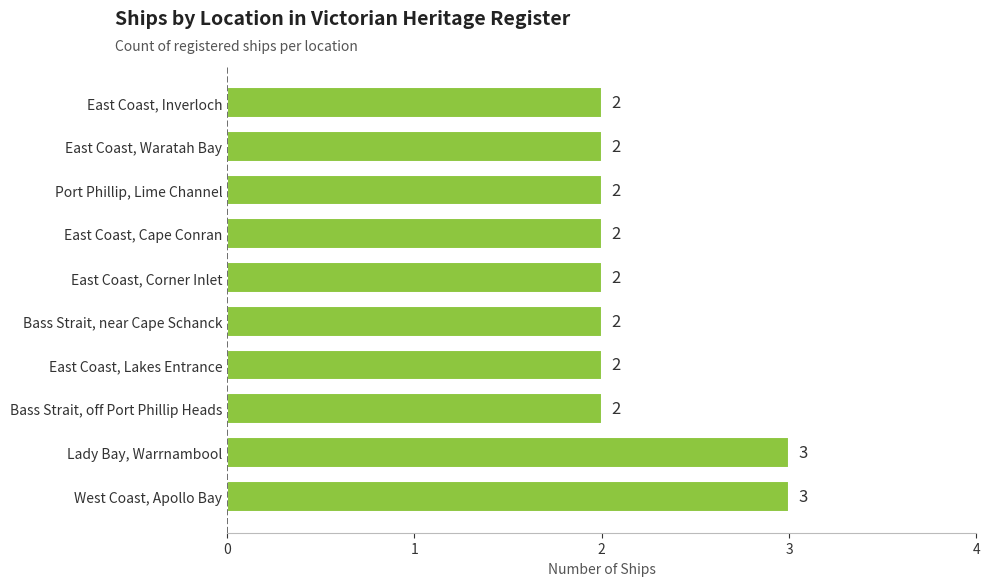

What is the greatest value displayed?

3